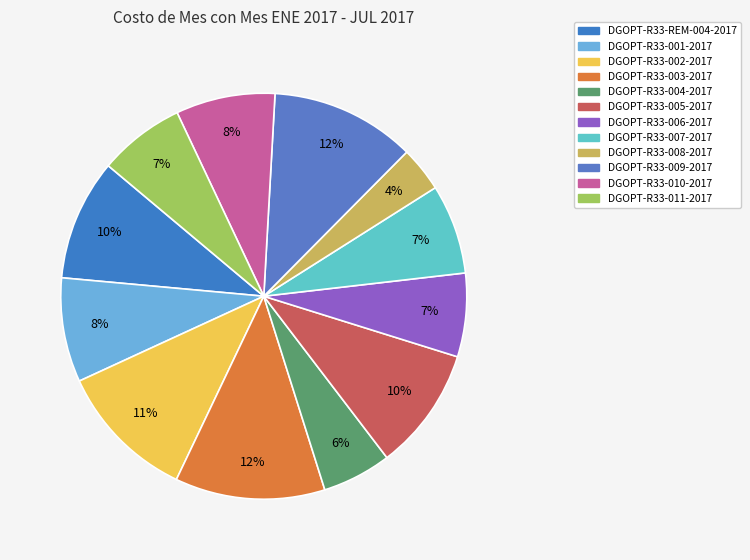

Does DGOPT-R33-009-2017 account for over 50% of the chart?

No